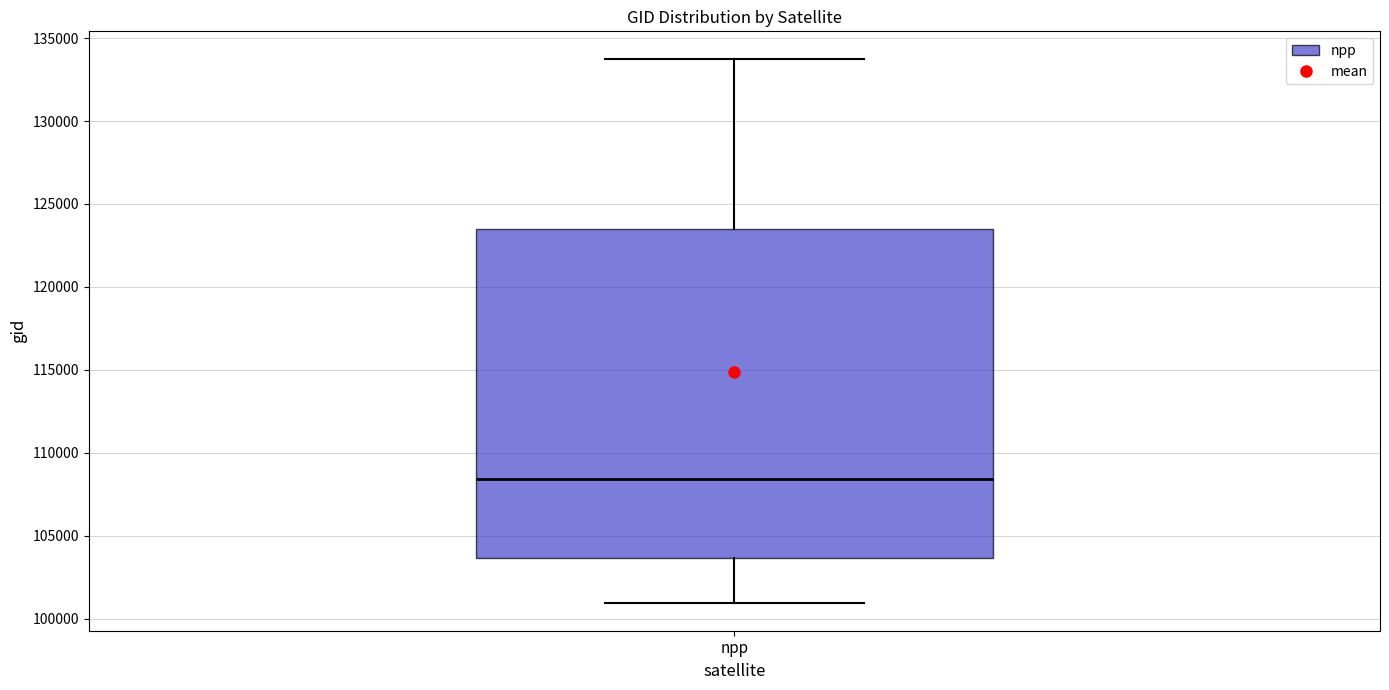

Read this box plot against the y-axis: the position of the median line, the range covered by the box, and the ends of both whiskers. The values are not printed on the chart, so give them approximately, as read against the axis.

median 108500, box 103500 to 123500, whiskers 101000 to 134000